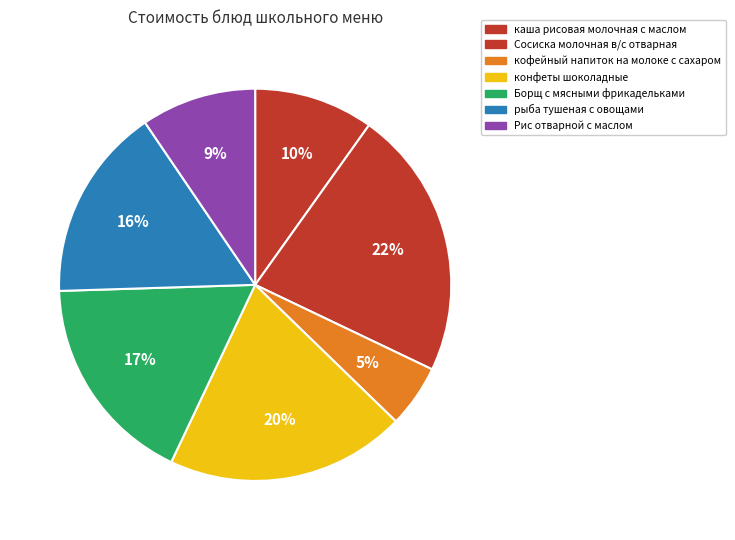

Which slice is the smallest?

кофейный напиток на молоке с сахаром